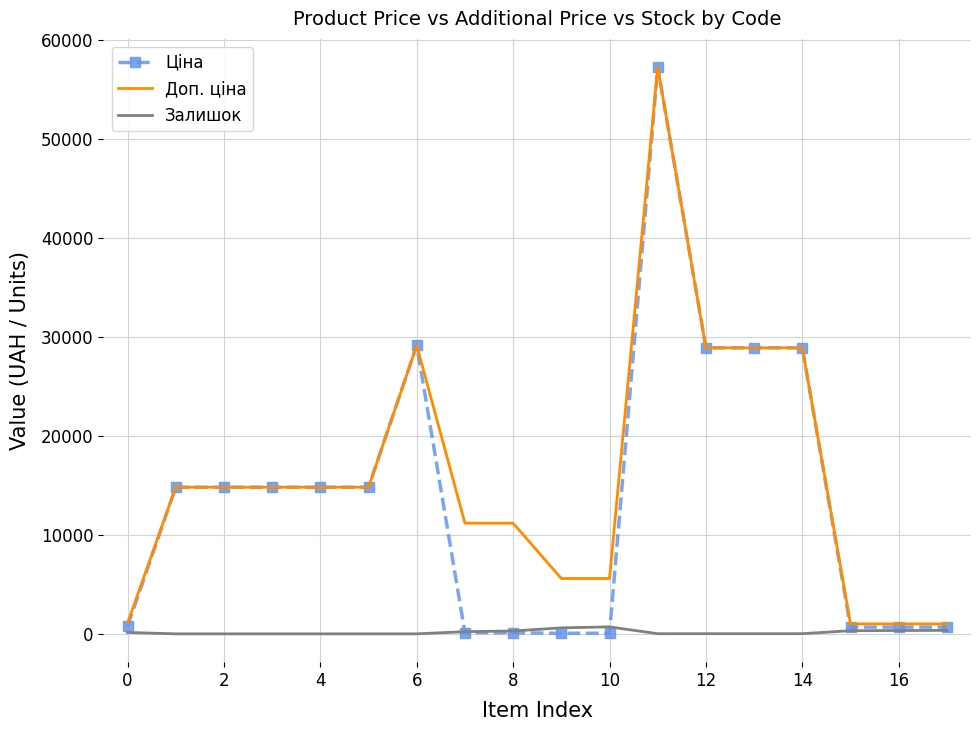

Which series has the largest range (max minus min)?

Ціна